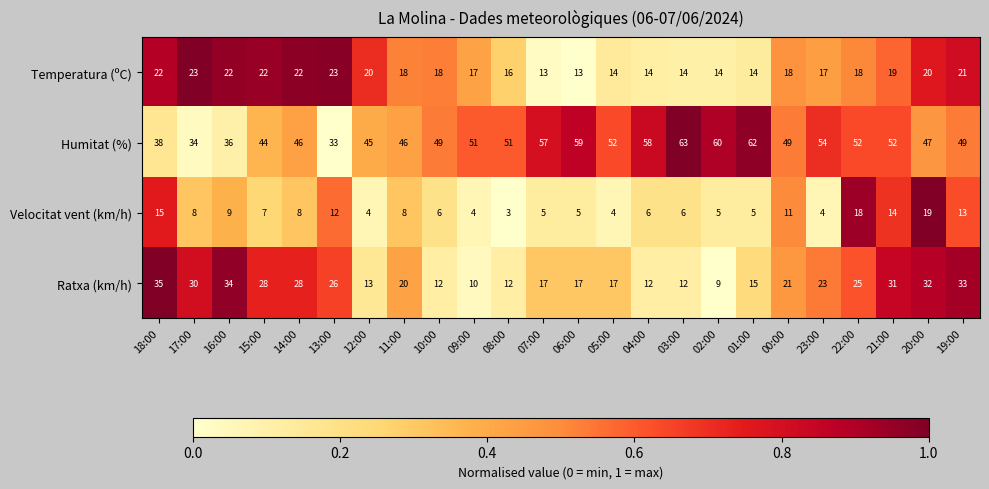

Which series has the largest total across all categories?

Humitat (%)